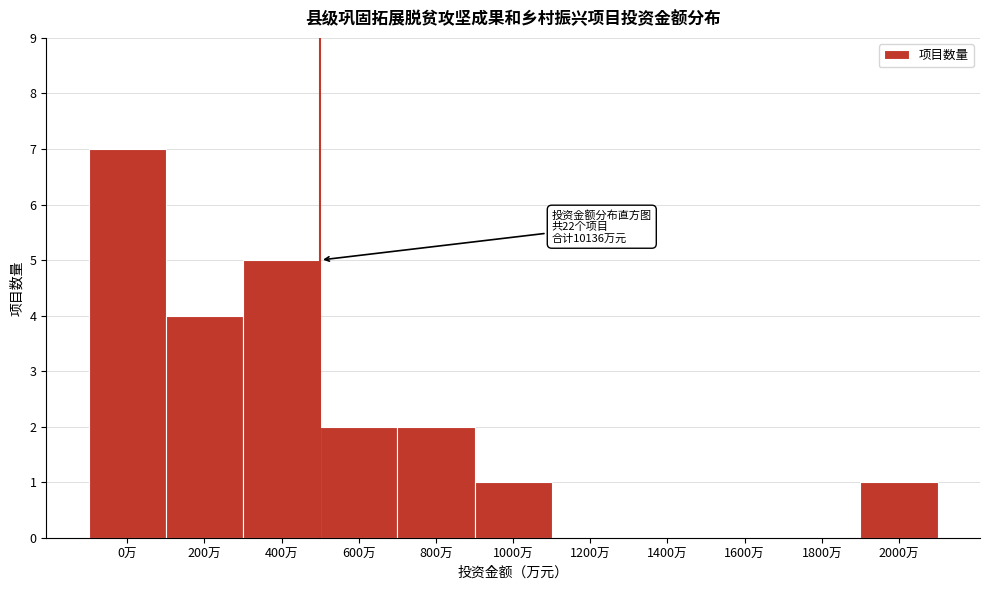

Reading left to right, list all the values displayed in this chart.

0万=7	200万=4	400万=5	600万=2	800万=2	1000万=1	1200万=0	1400万=0	1600万=0	1800万=0	2000万=1